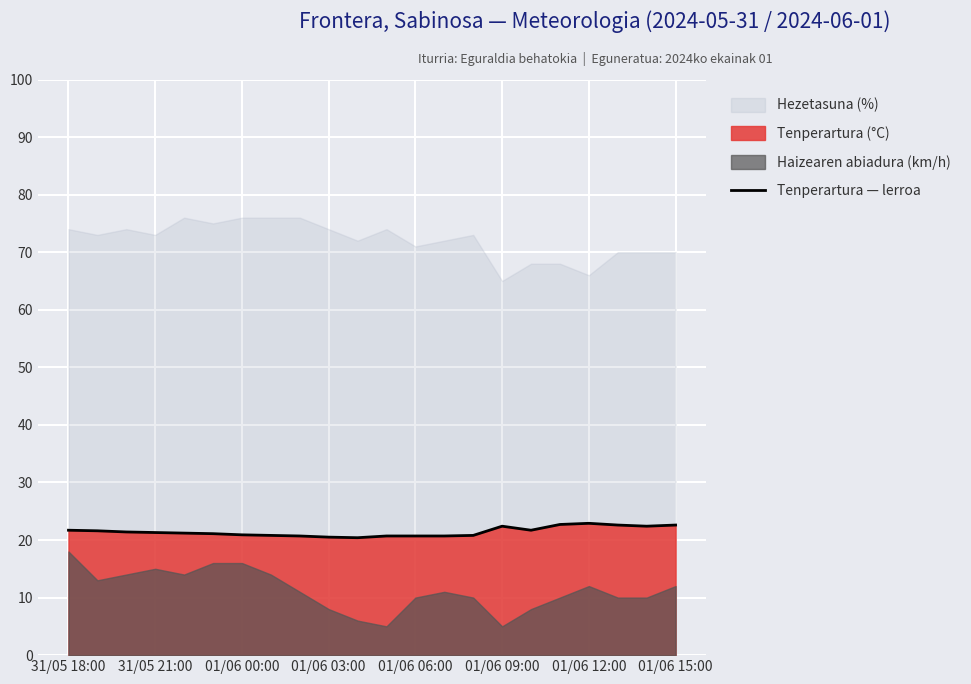

True or false: Tenperartura — lerroa has a value of 33.4 at 01/06 09:00.

False